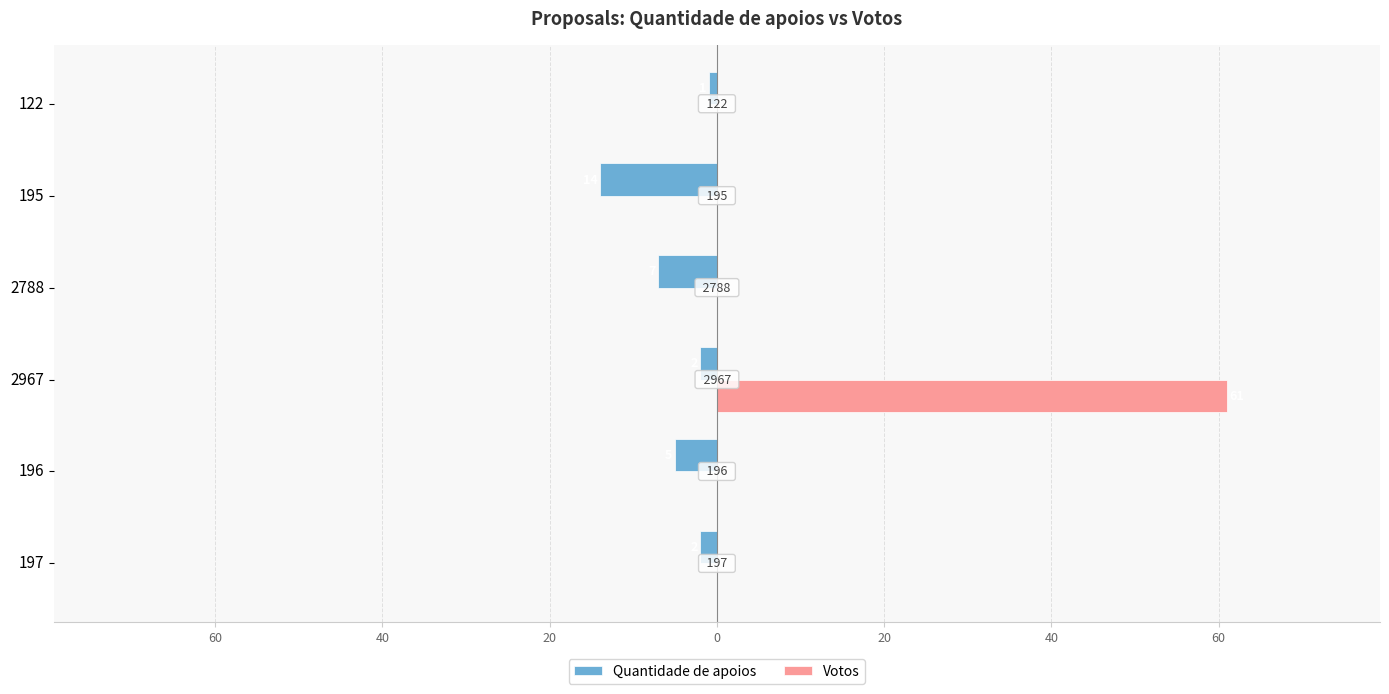

What are all the series names shown in the legend?

Quantidade de apoios, Votos